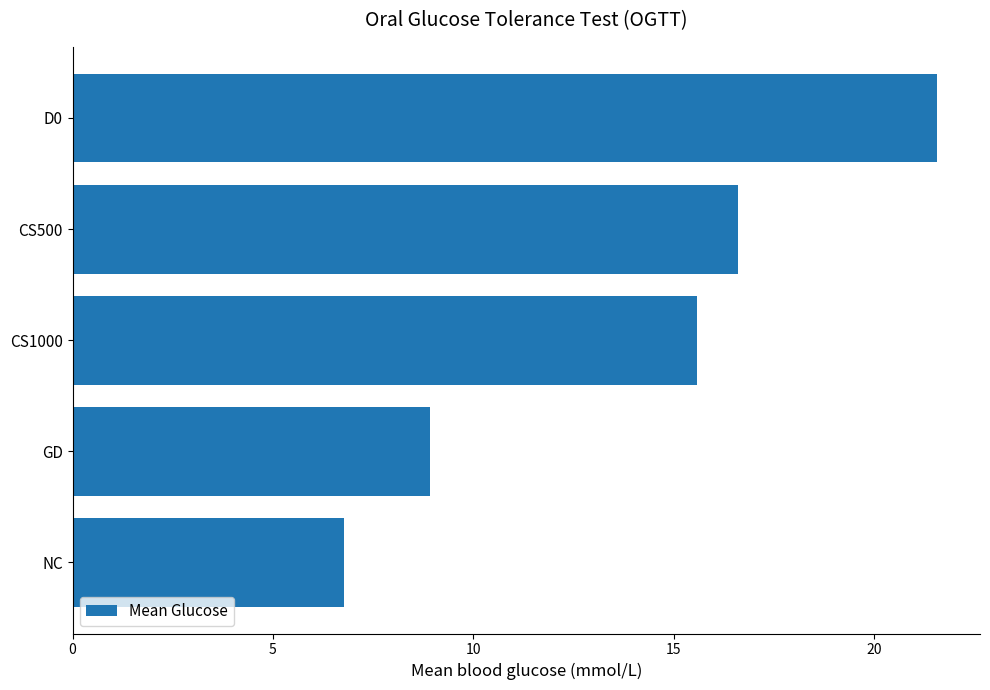

Where is the data nearest to the value 14?

CS1000